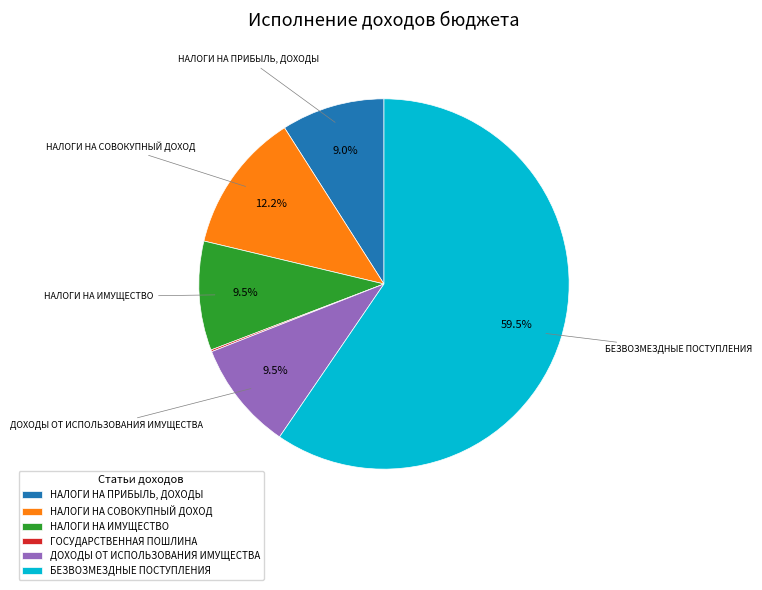

Which category accounts for the majority?

БЕЗВОЗМЕЗДНЫЕ ПОСТУПЛЕНИЯ